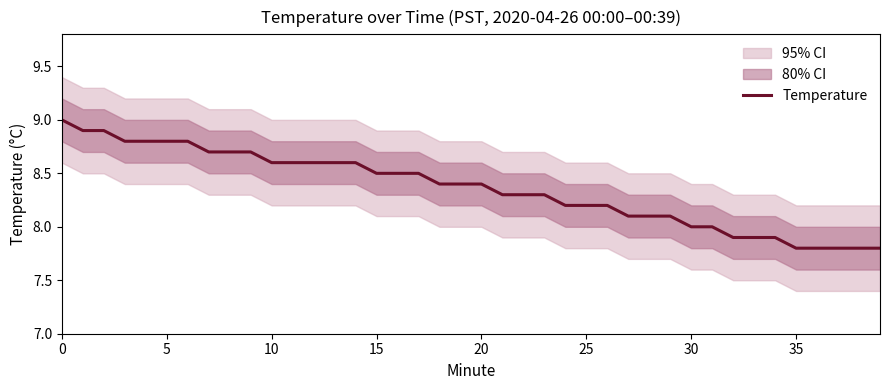

Reading left to right, list all the values displayed in this chart.

9.0	8.9	8.9	8.8	8.8	8.8	8.8	8.7	8.7	8.7	8.6	8.6	8.6	8.6	8.6	8.5	8.5	8.5	8.4	8.4	8.4	8.3	8.3	8.3	8.2	8.2	8.2	8.1	8.1	8.1	8.0	8.0	7.9	7.9	7.9	7.8	7.8	7.8	7.8	7.8